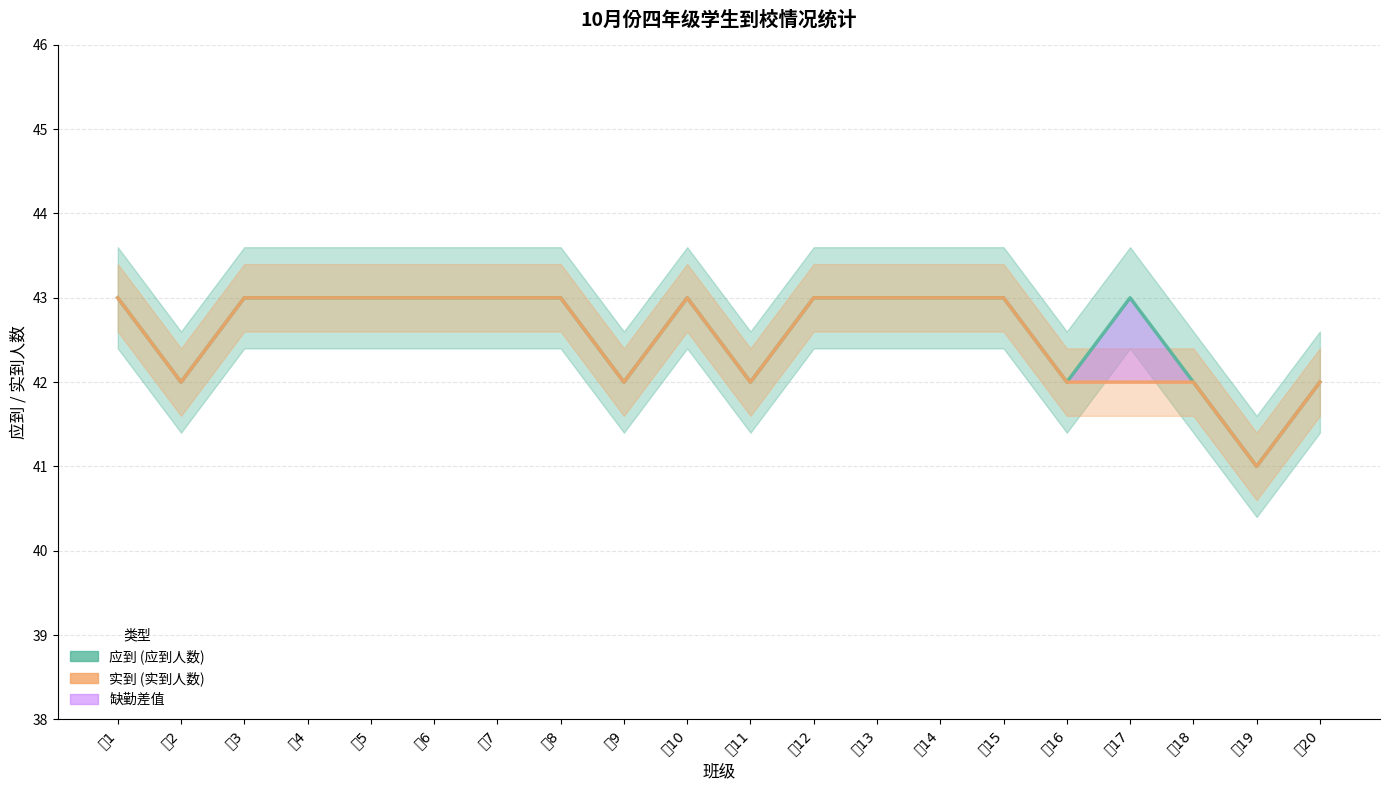

Which category has the highest value in the 应到 series?

四1